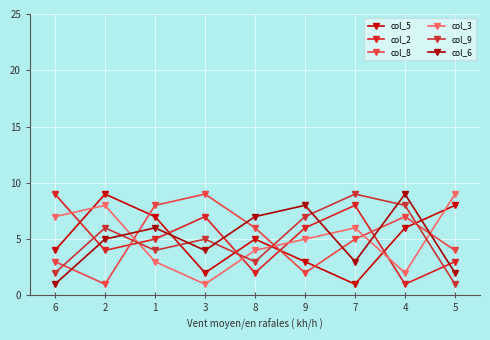

What is the label of the 5th point from the right?

8